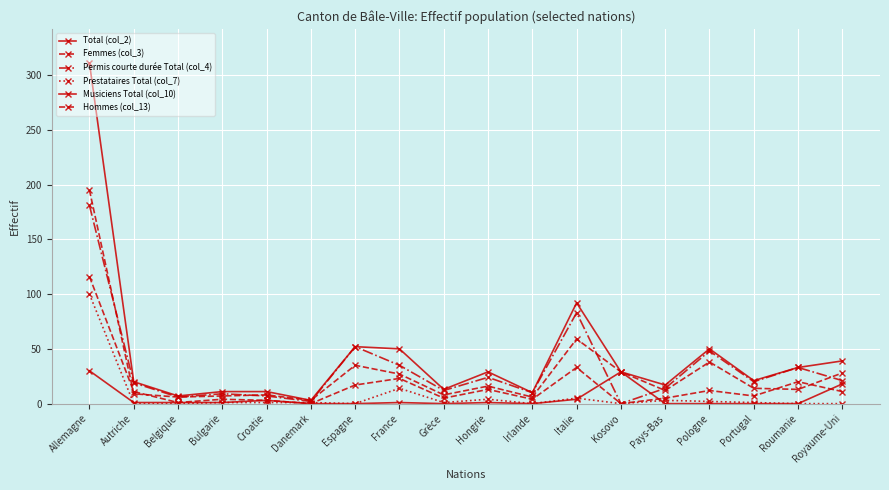

Reading right to left, list all the values displayed in this chart.

Total (col_2): 39	33	21	50	17	29	92	10	29	13	50	52	3	11	11	7	20	311
Femmes (col_3): 11	20	7	12	5	0	33	4	13	5	23	17	0	3	4	1	11	116
Permis courte durée Total (col_4): 21	33	20	48	14	0	83	10	24	12	35	52	2	7	9	6	19	181
Prestataires Total (col_7): 0	0	1	2	3	0	5	0	4	1	14	0	1	1	1	0	0	100
Musiciens Total (col_10): 18	0	0	0	0	29	4	0	1	0	1	0	0	3	1	1	1	30
Hommes (col_13): 28	13	14	38	12	29	59	6	16	8	27	35	3	8	7	6	9	195